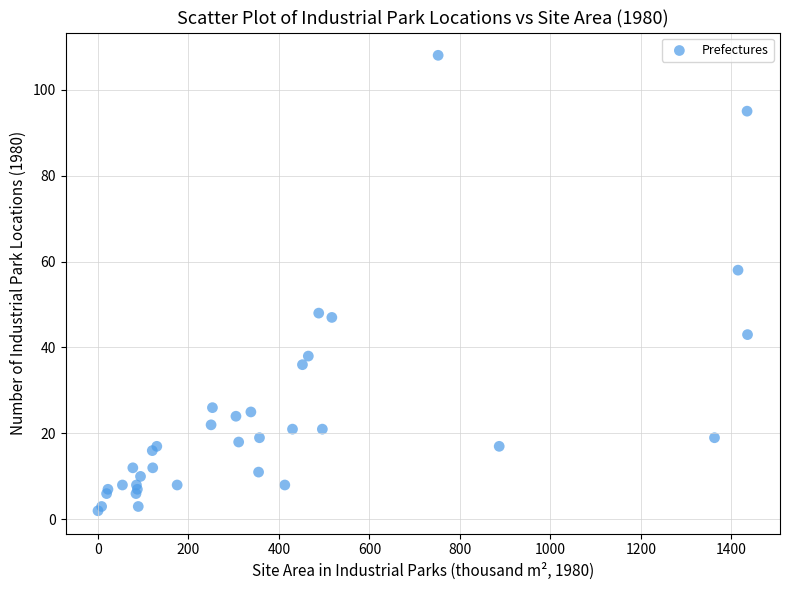

What Y value in the scatter plot is closest to 55?

58